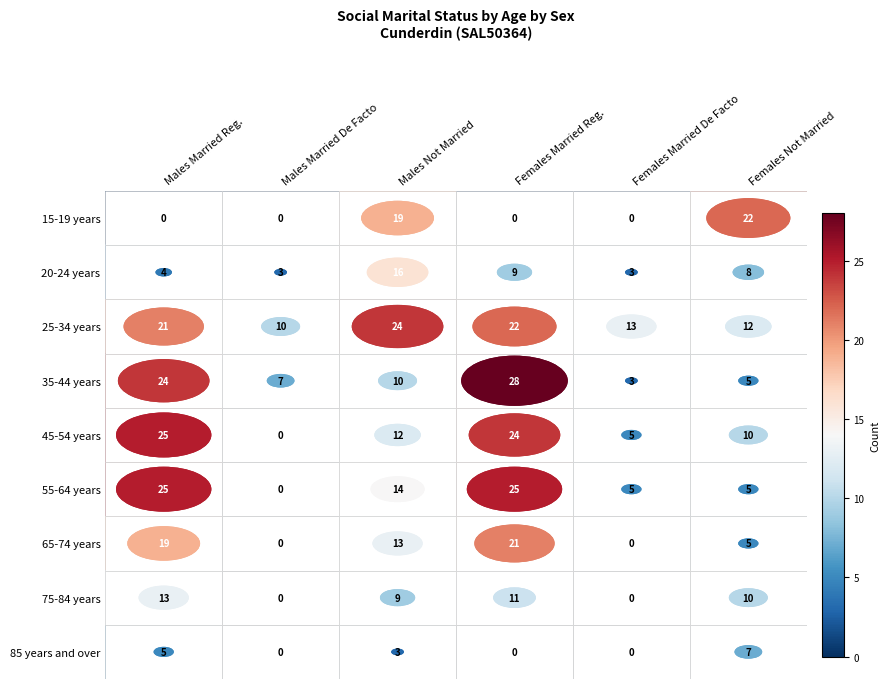

The value of 35-44 years at Males Married Reg. is 39. True or false?

False